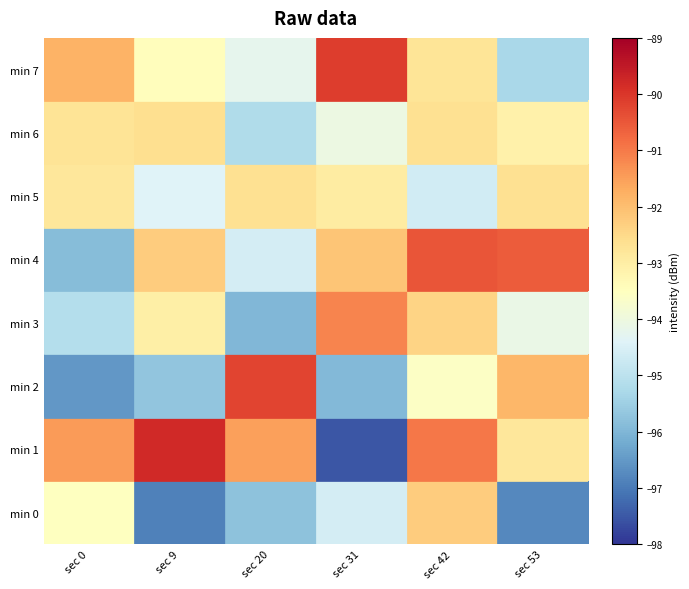

What is the total value across all series at sec 20?

-750.1